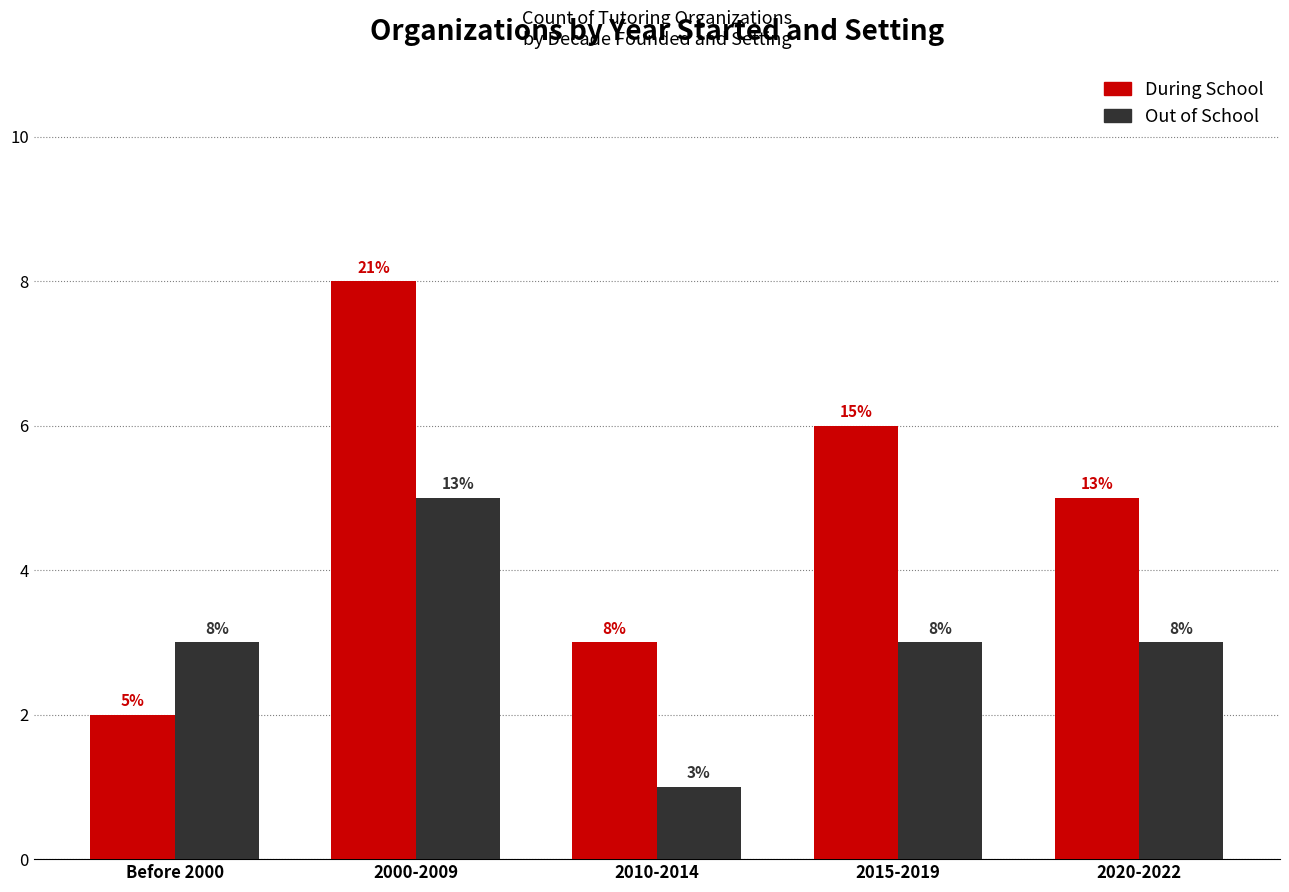

Is it true that During School equals 0 at Before 2000?

False